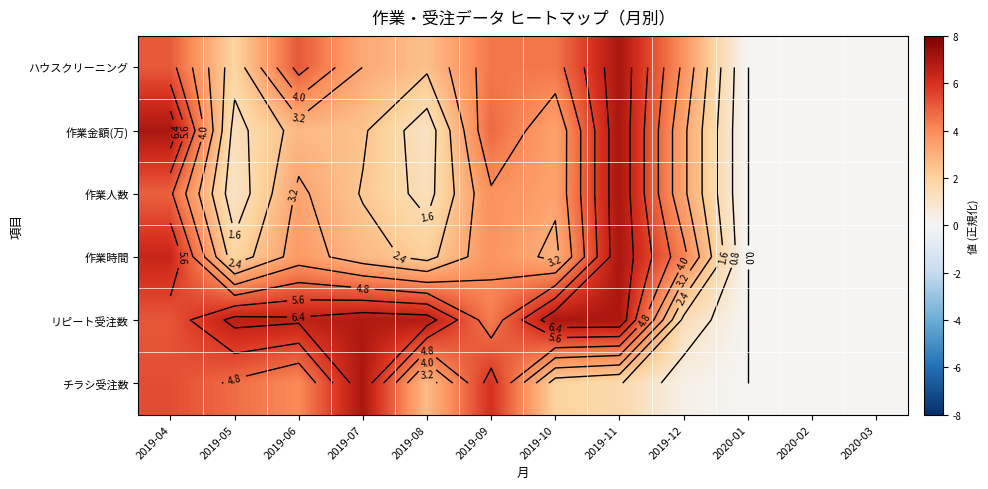

The リピート受注数 series shows 11.6 at 2019-08. True or false?

False